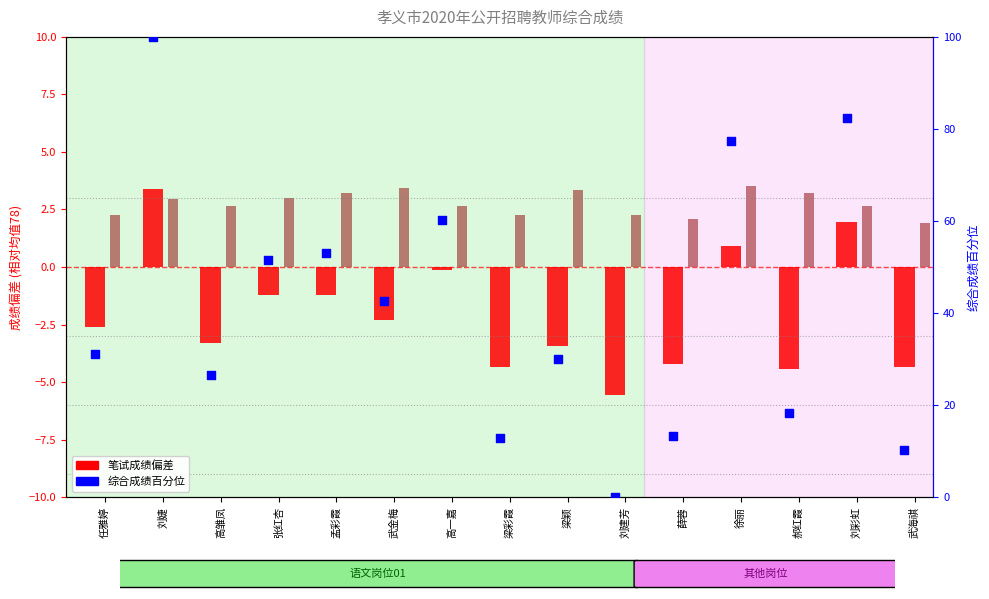

At which category is the sum across all series the highest?

刘婕